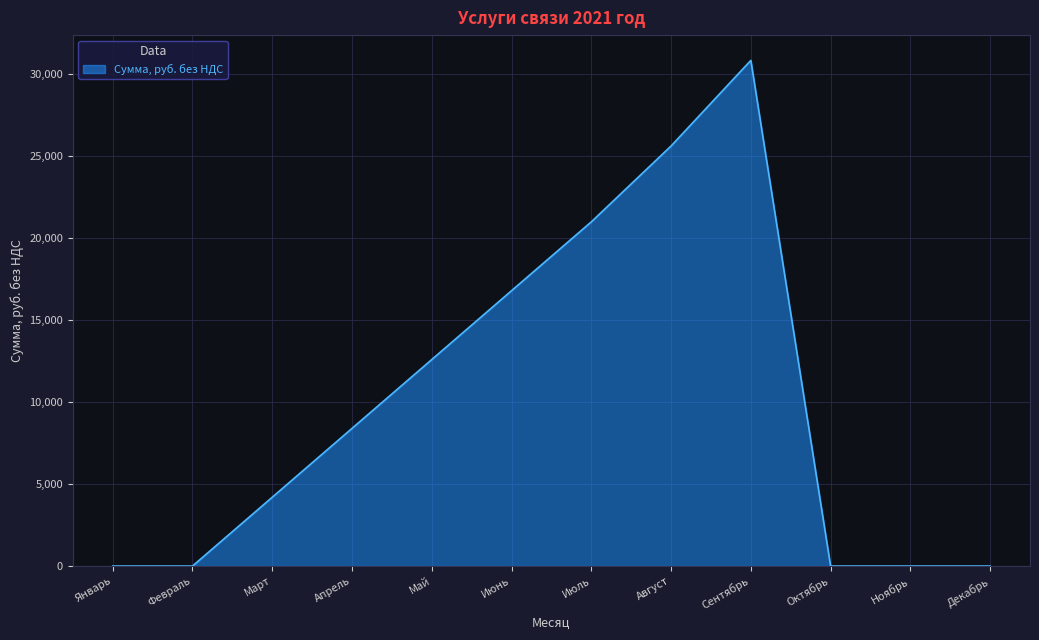

What position from the right is Февраль?

11